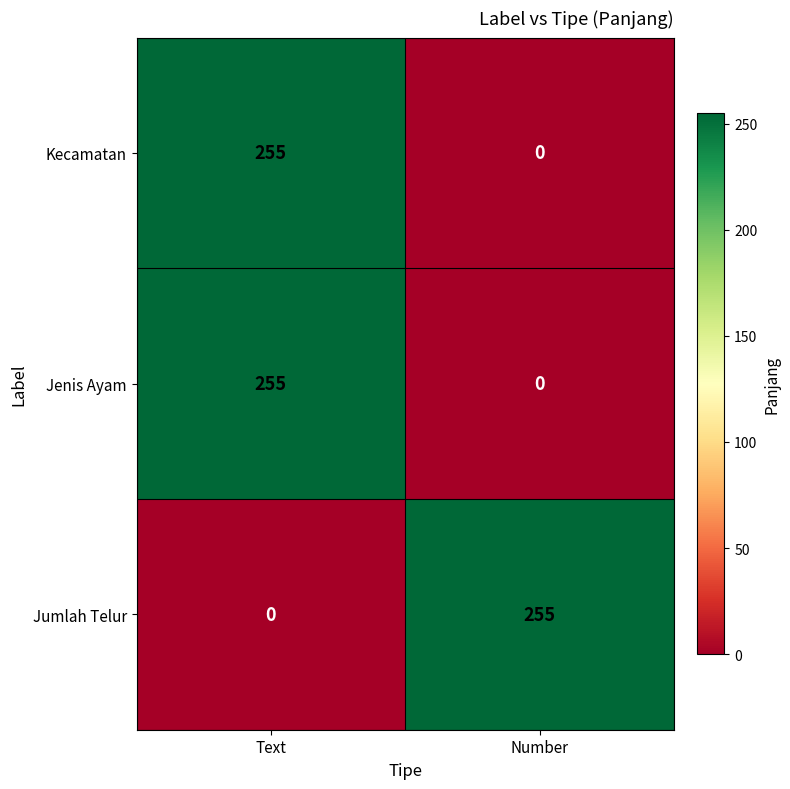

What is the approximate value of Jumlah Telur at Number?

255